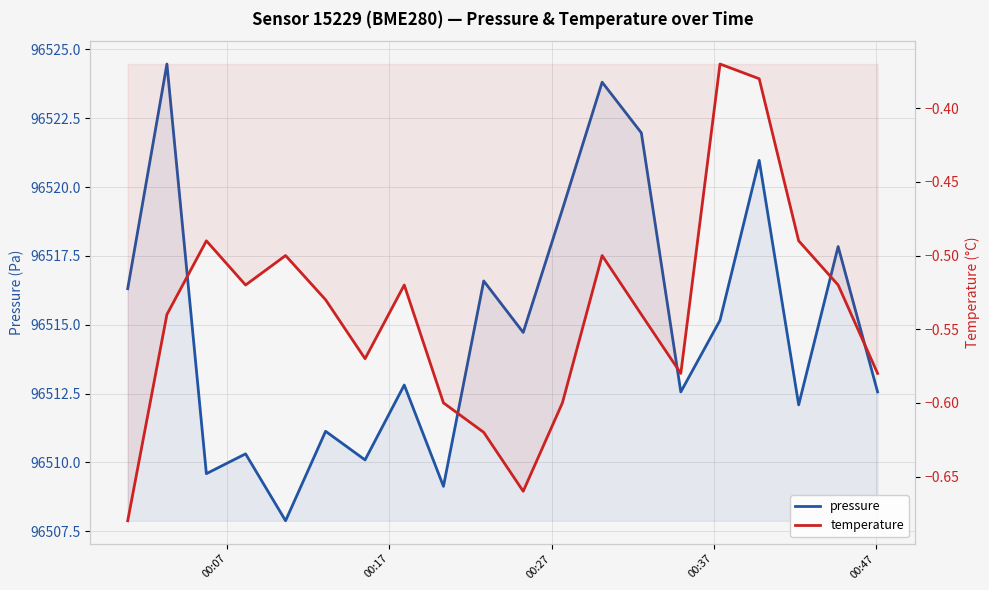

At how many categories does at least one series exceed 7246?

20